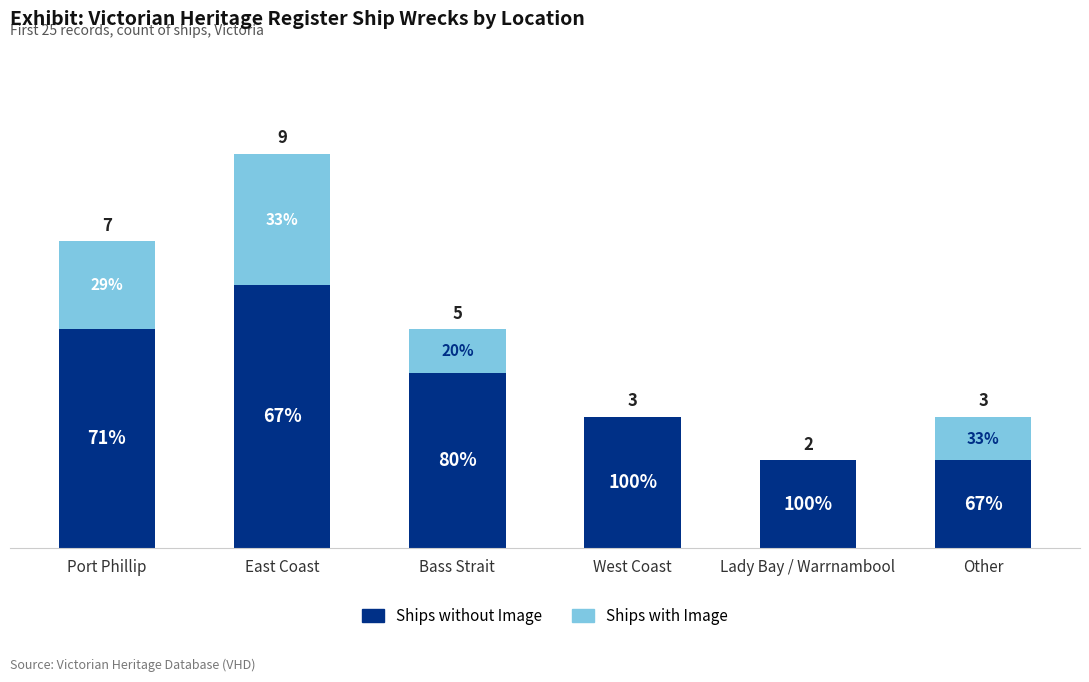

What value does the Ships without Image series have at Lady Bay / Warrnambool?

2